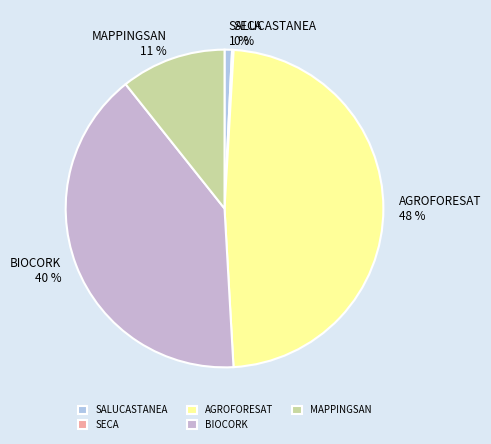

Is it true that BIOCORK is 28% of the pie?

False